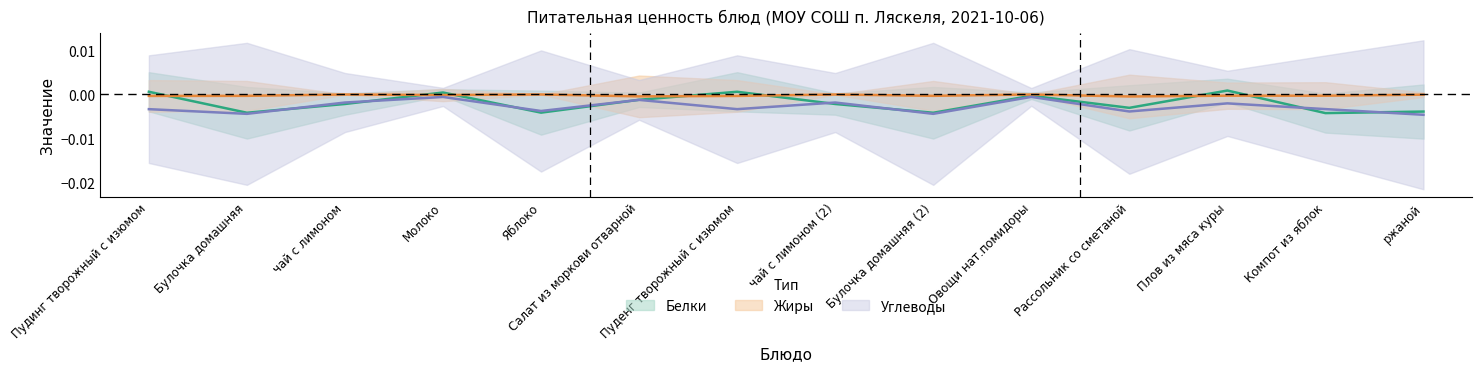

True or false: Углеводы has more than 2 points higher than both neighbors.

True